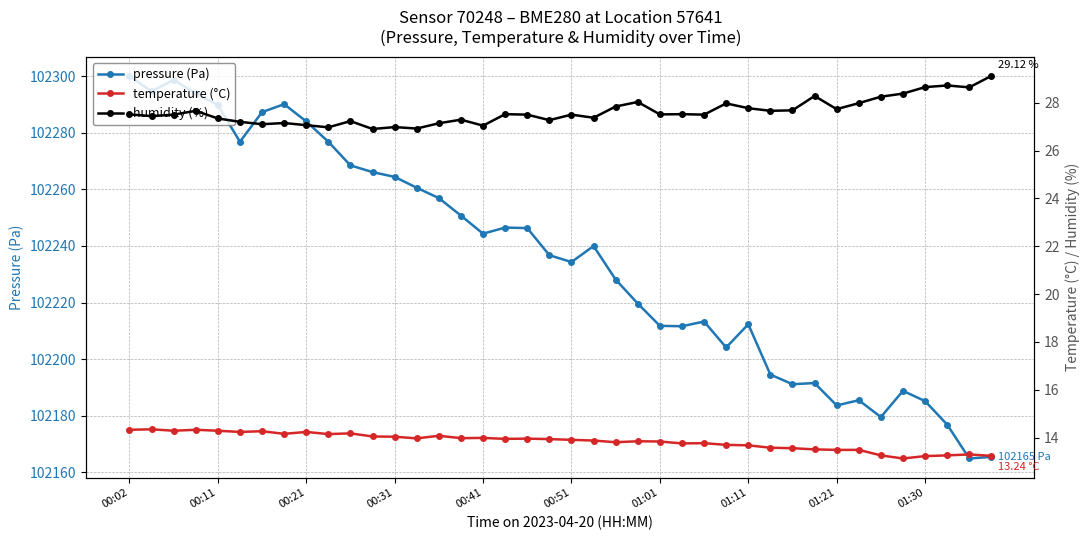

Read the temperature (°C) value at 25.

13.8